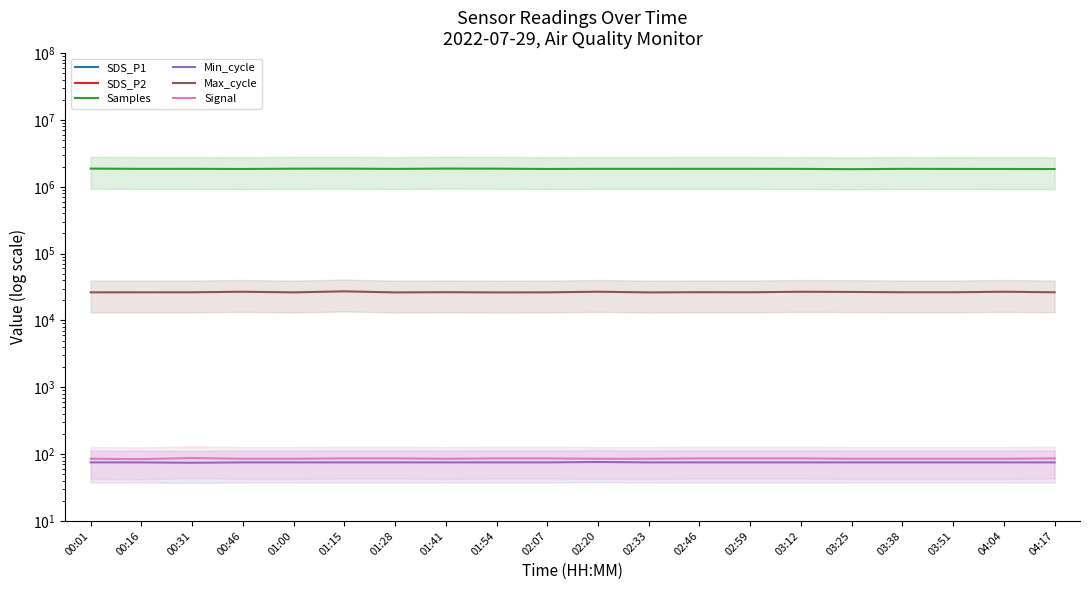

Read the Max_cycle value at 00:16.

26324.0